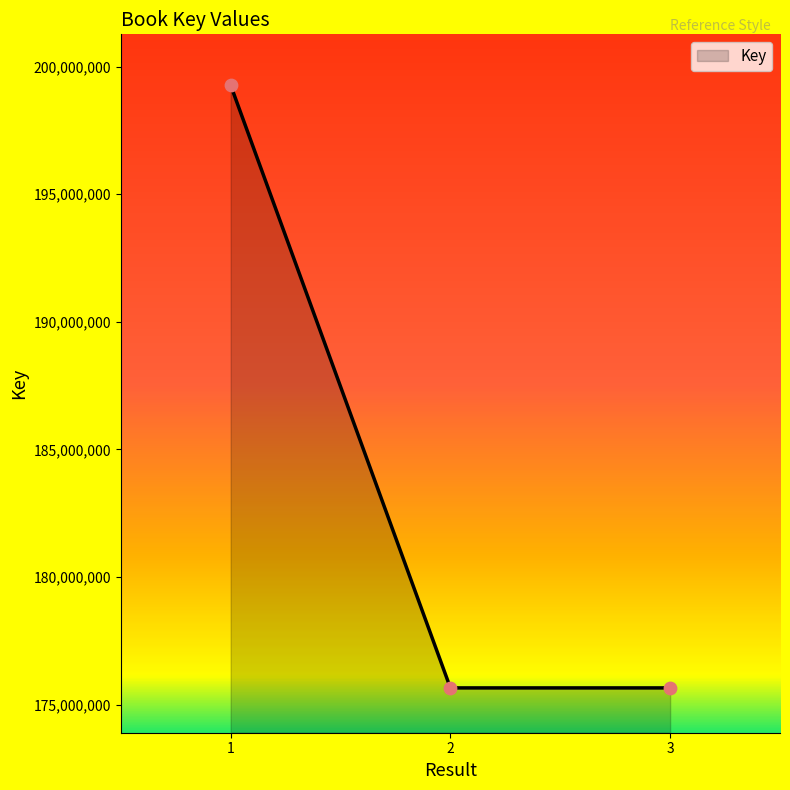

Approximately how many times larger is the value at 2 compared to 1?

0.9